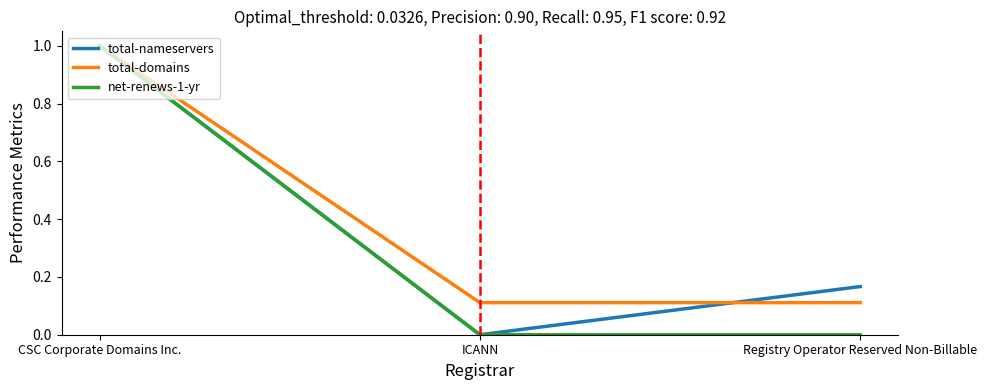

At how many categories does at least one series exceed 0?

3